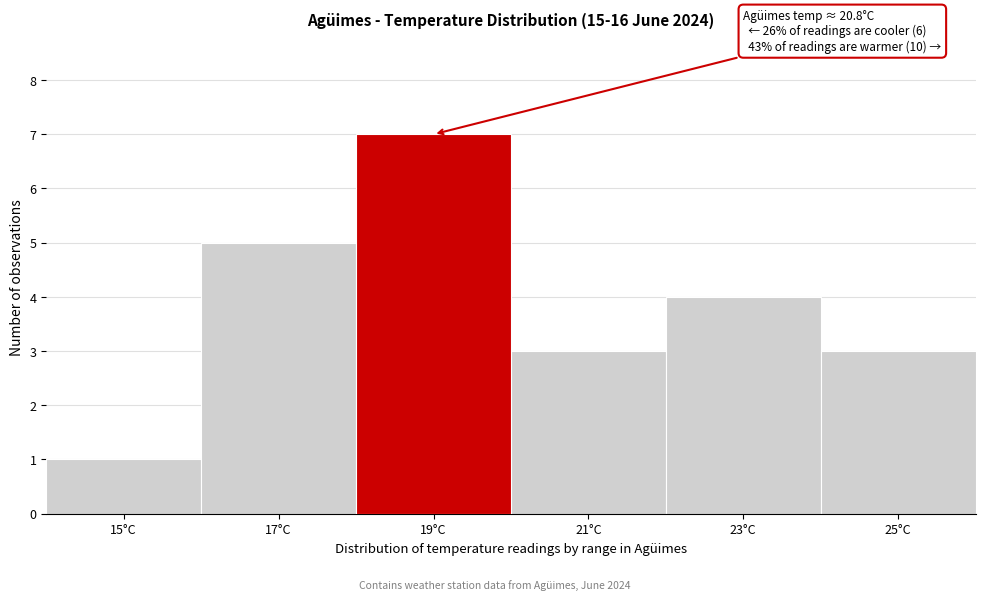

Reading left to right, what are all the values shown in this chart?

1	5	7	3	4	3